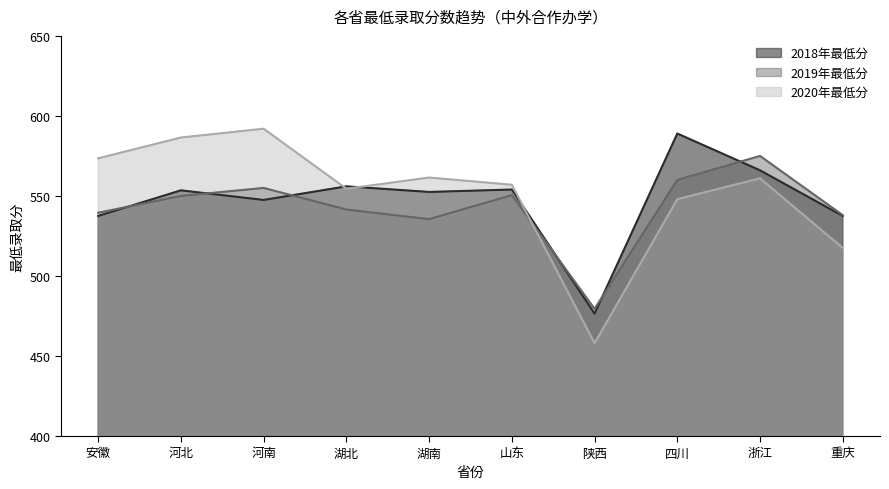

Which category has the lowest value in the 2020年最低分 series?

陕西